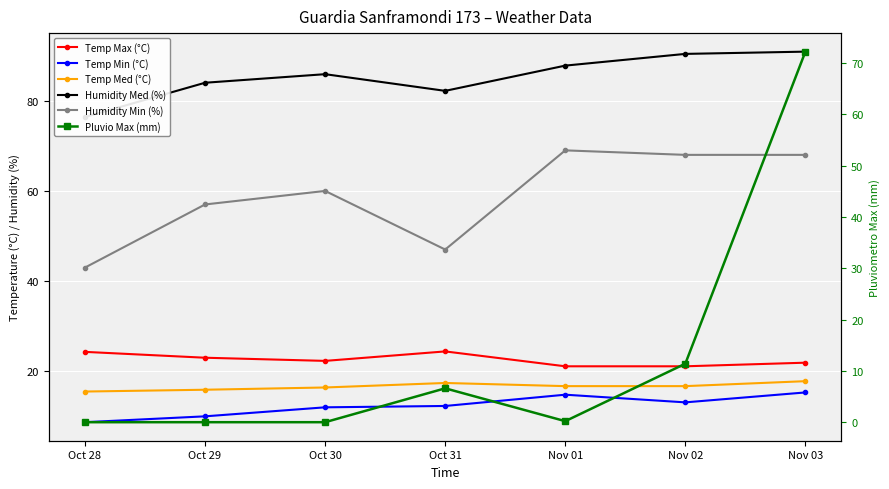

Reading left to right, extract all data points from this chart.

Temp Max (°C): Oct 28=24.3	Oct 29=23.0	Oct 30=22.3	Oct 31=24.4	Nov 01=21.1	Nov 02=21.1	Nov 03=21.9
Temp Min (°C): Oct 28=8.7	Oct 29=10.0	Oct 30=12.0	Oct 31=12.3	Nov 01=14.8	Nov 02=13.1	Nov 03=15.3
Temp Med (°C): Oct 28=15.5	Oct 29=15.9	Oct 30=16.4	Oct 31=17.4	Nov 01=16.7	Nov 02=16.7	Nov 03=17.8
Humidity Med (%): Oct 28=76.4	Oct 29=84.0	Oct 30=85.9	Oct 31=82.2	Nov 01=87.8	Nov 02=90.4	Nov 03=90.9
Humidity Min (%): Oct 28=43.0	Oct 29=57.0	Oct 30=60.0	Oct 31=47.0	Nov 01=69.0	Nov 02=68.0	Nov 03=68.0
Pluvio Max (mm): Oct 28=0.0	Oct 29=0.0	Oct 30=0.0	Oct 31=6.6	Nov 01=0.2	Nov 02=11.4	Nov 03=72.2